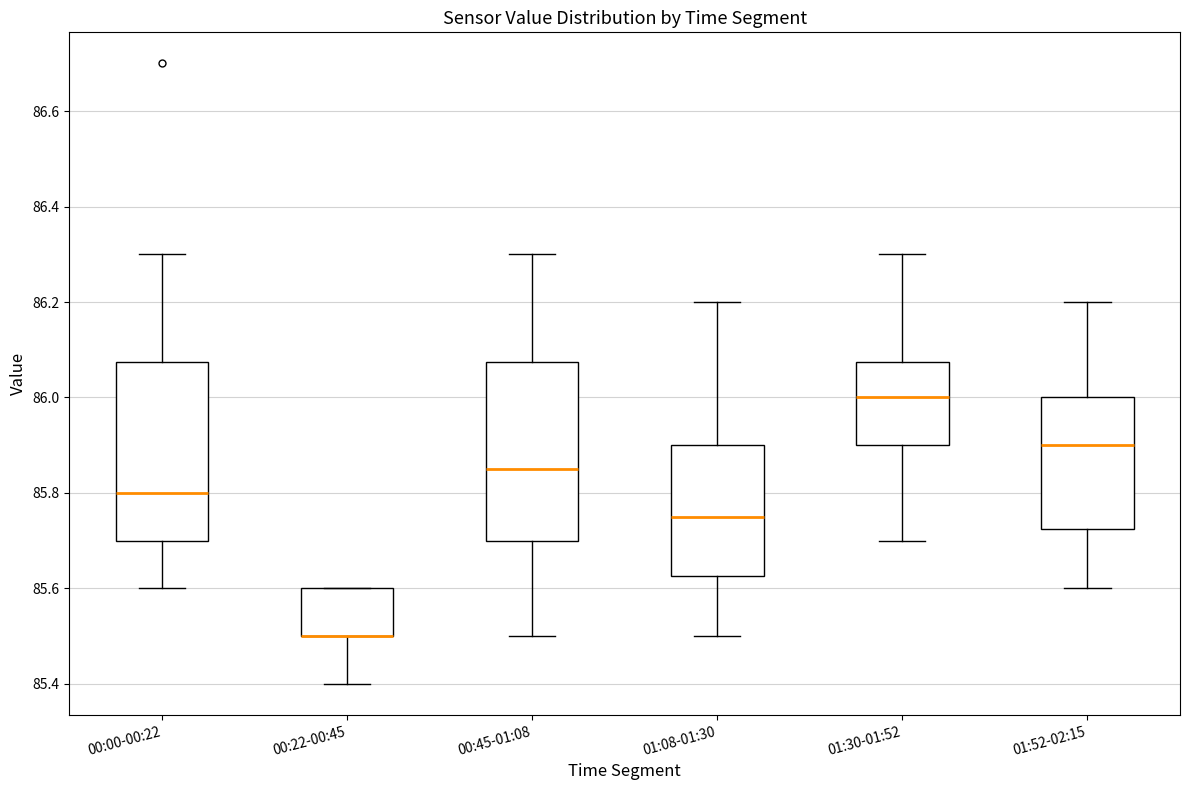

Where is the lower edge of the box for 00:45-01:08 on the y-axis? The values are not printed on the chart, so give them approximately, as read against the axis.

85.70